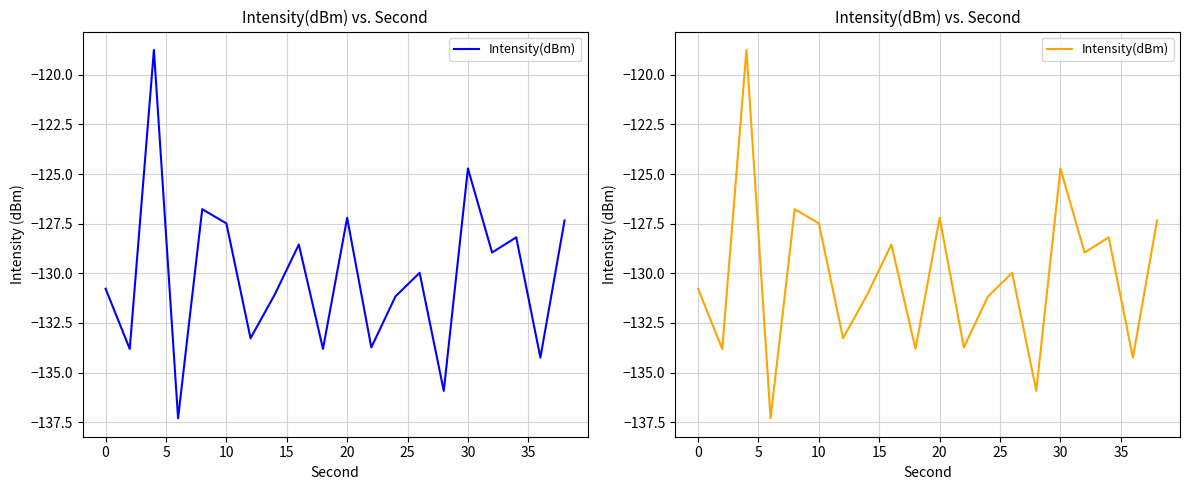

Reading left to right, transcribe all the data shown in this chart.

-130.8	-133.8	-118.8	-137.3	-126.8	-127.5	-133.3	-131.1	-128.6	-133.8	-127.2	-133.7	-131.2	-130.0	-135.9	-124.7	-129.0	-128.2	-134.2	-127.3